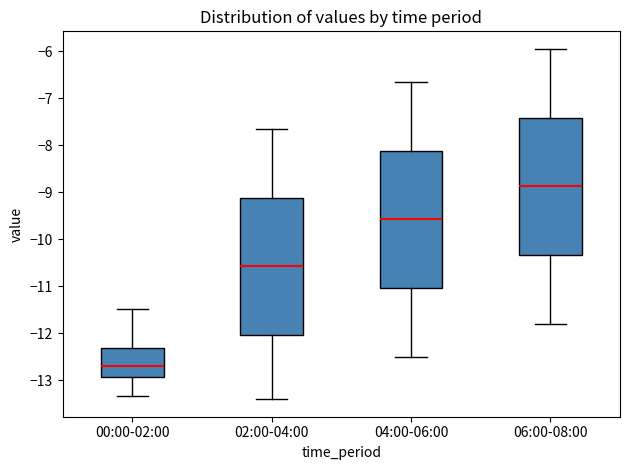

Where is the lower edge of the box for 04:00-06:00 on the y-axis? The values are not printed on the chart, so give them approximately, as read against the axis.

-11.0